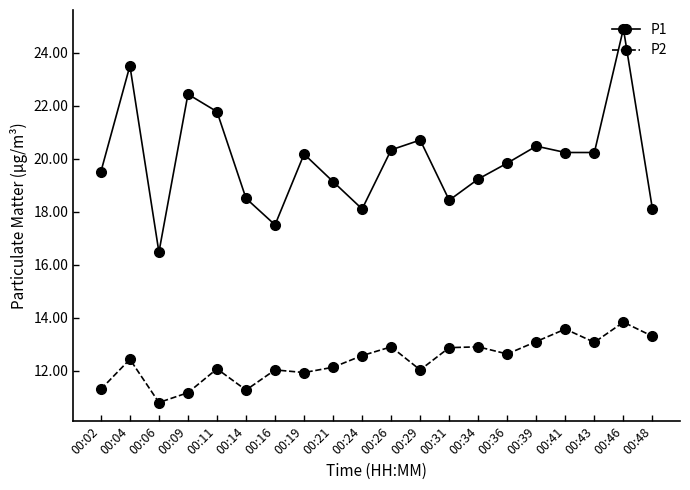

How many values in the P1 series exceed 20?

10